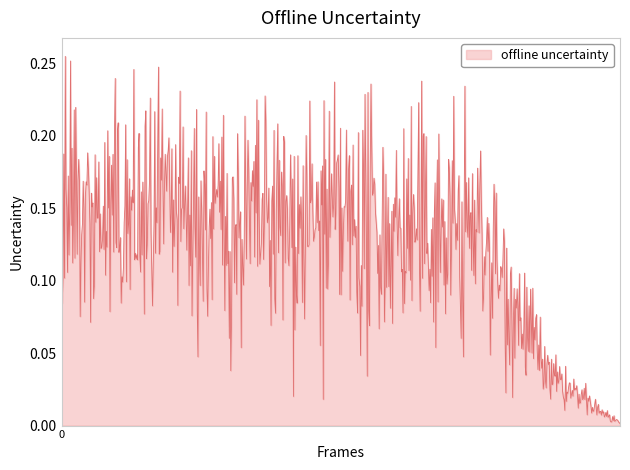

Does the chart have visible grid lines?

No